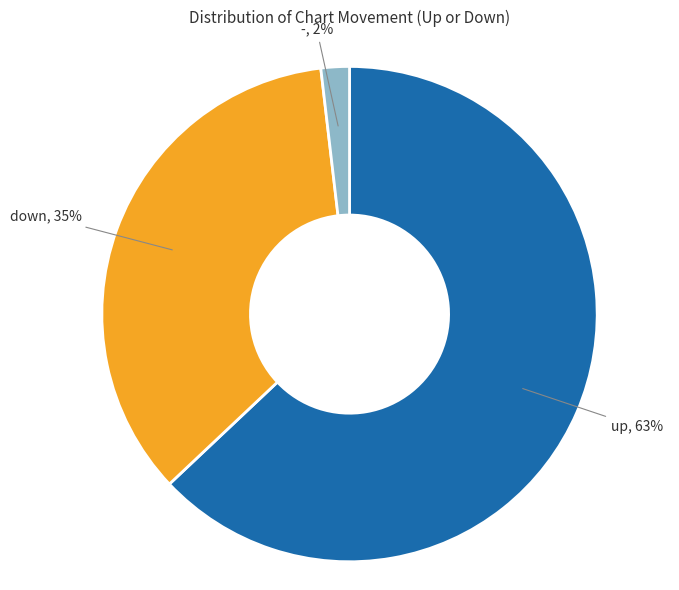

Is there any slice that represents more than half of the pie?

Yes